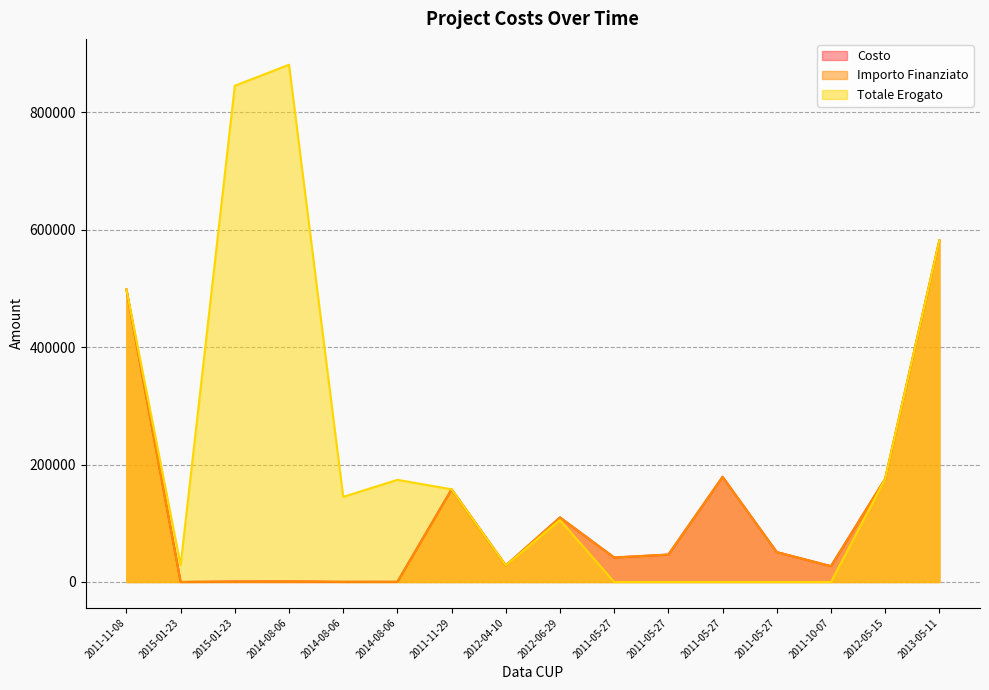

What is the value of the Costo point at the 7th from the left?

157847